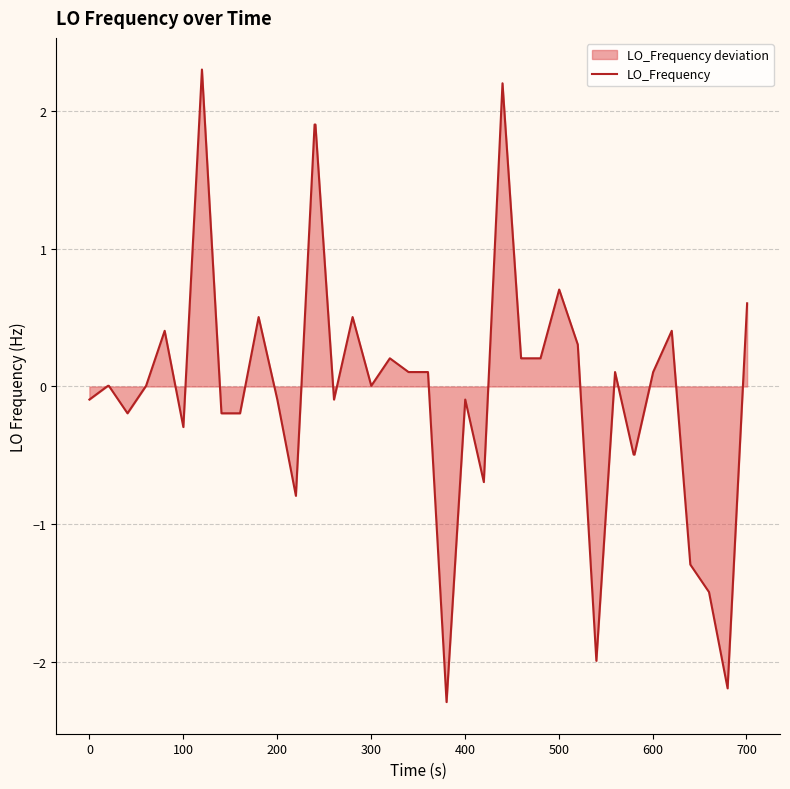

What is the greatest value displayed?

2.3